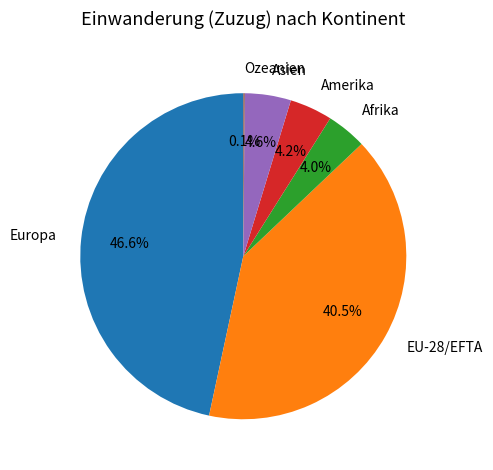

Which category has the biggest portion of the pie?

Europa